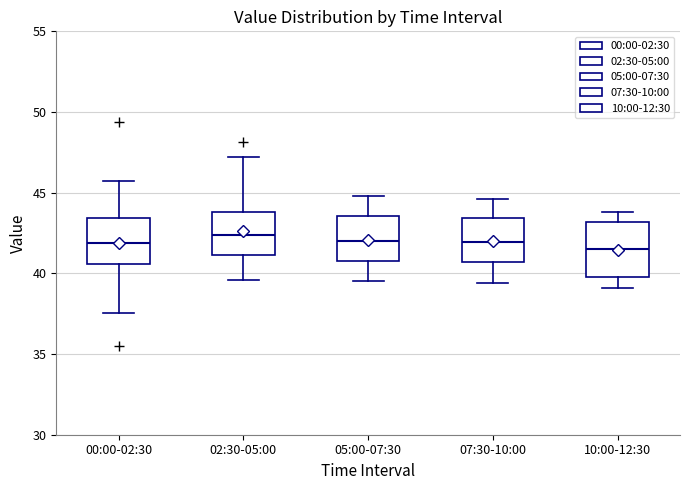

Where is the lower edge of the box for 07:30-10:00 on the y-axis? The values are not printed on the chart, so give them approximately, as read against the axis.

40.5